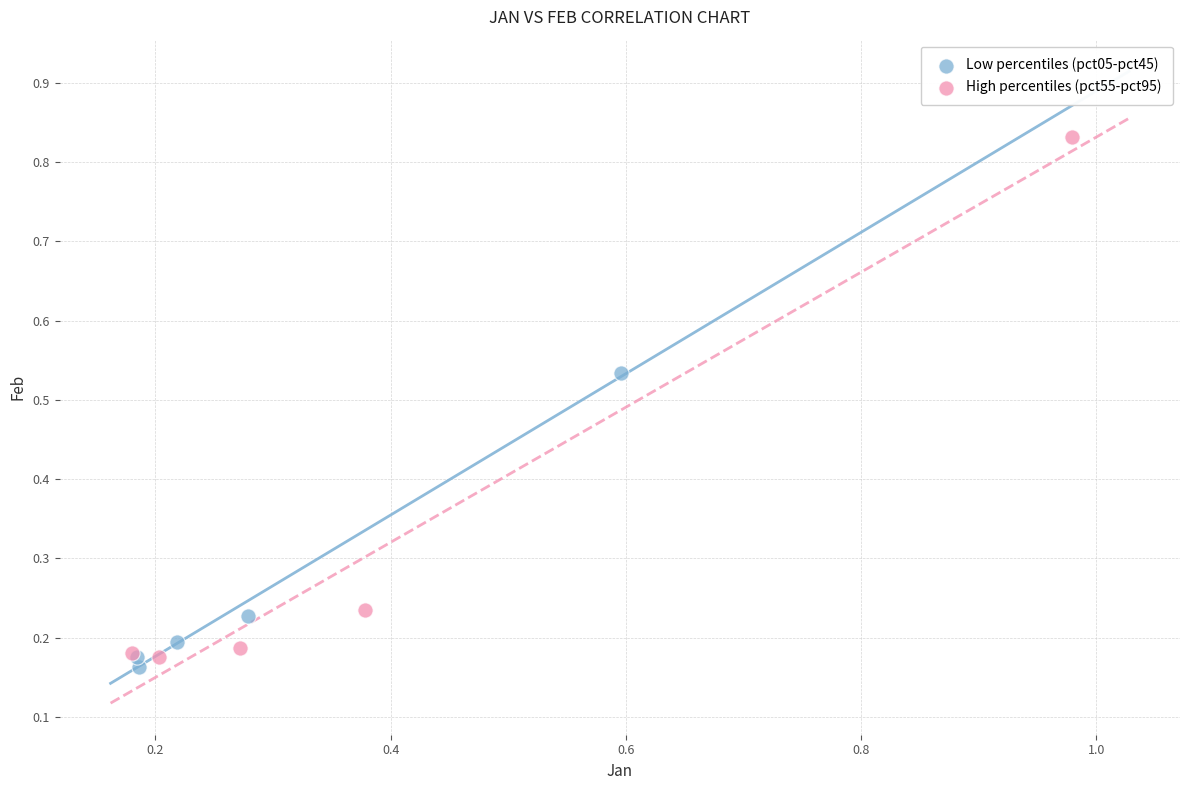

Which series reaches the maximum Y coordinate?

High percentiles (pct55-pct95)